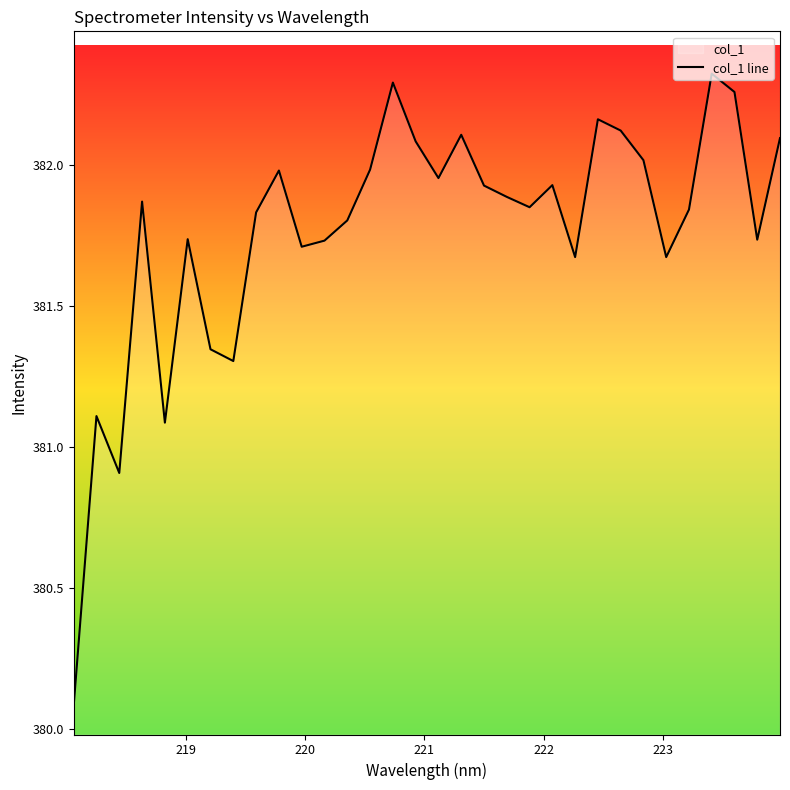

What is the minimum value shown in the chart?

380.1